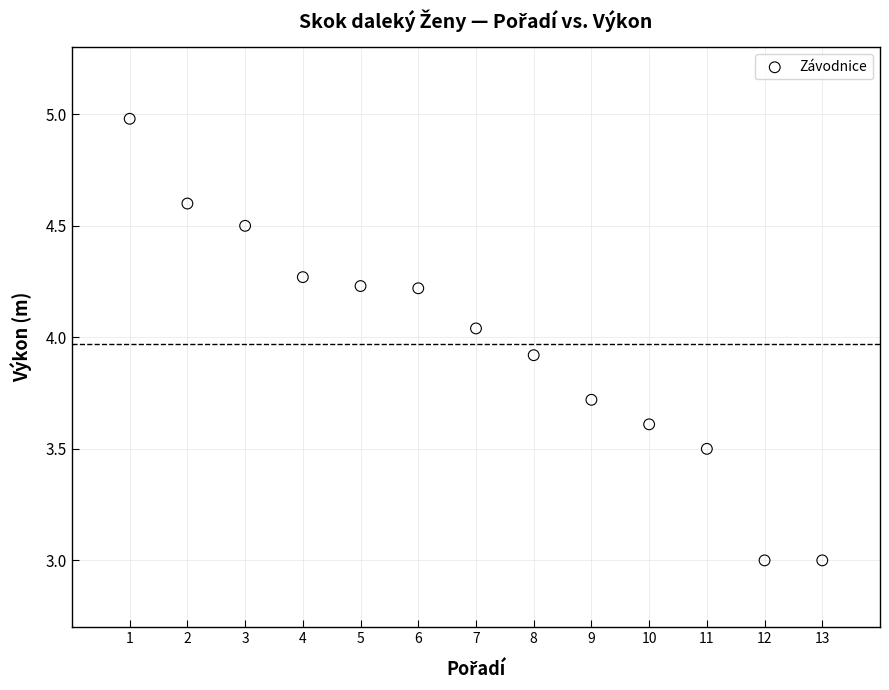

What is the range of X values (max minus min)?

12.0